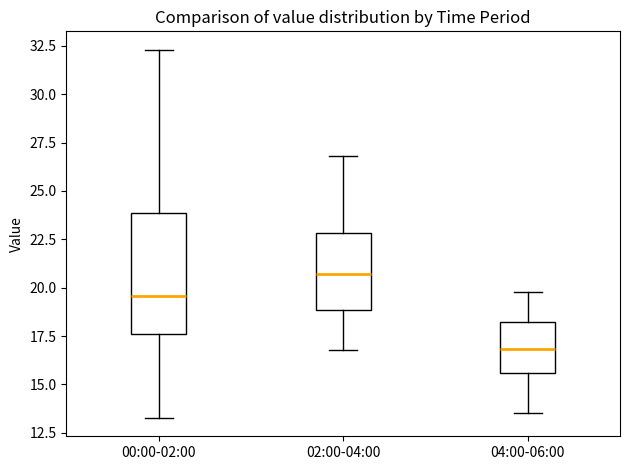

Comparing the boxes themselves (not the whiskers), which one is the tallest?

00:00-02:00